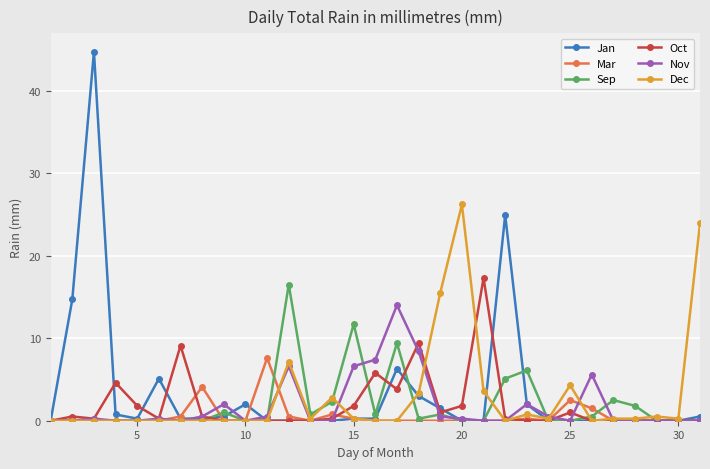

True or false: Oct and Sep intersect in this chart.

True